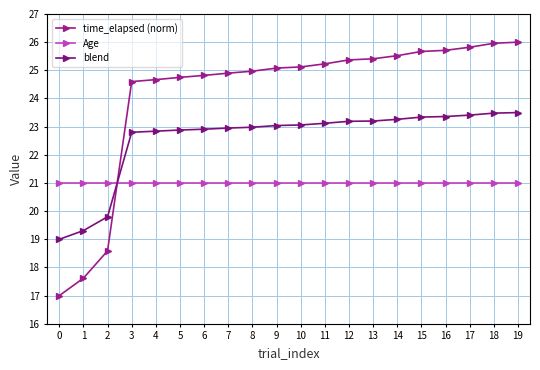

What is the value of the time_elapsed (norm) point at the 18th from the left?

25.8